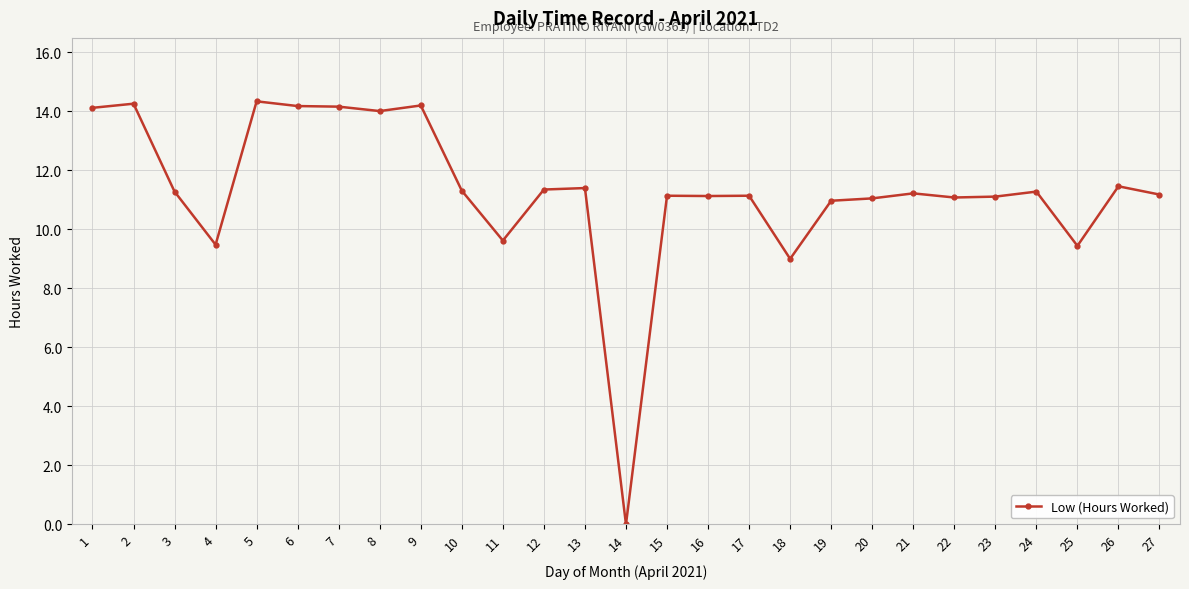

At which category does the data reach its first local valley?

4